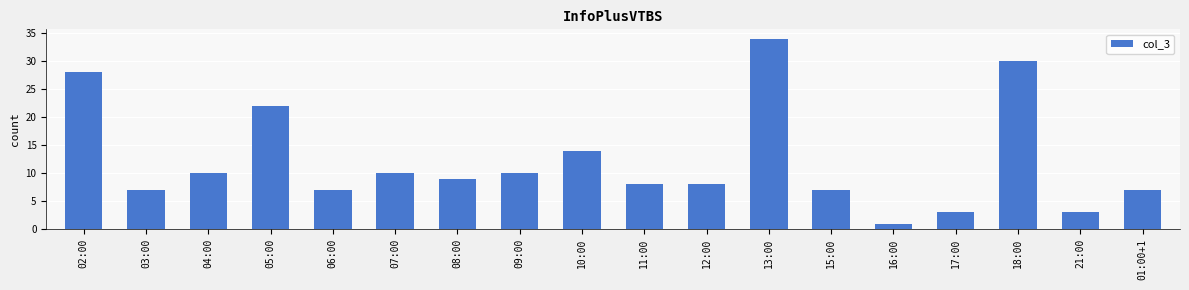

What is the average value?

12